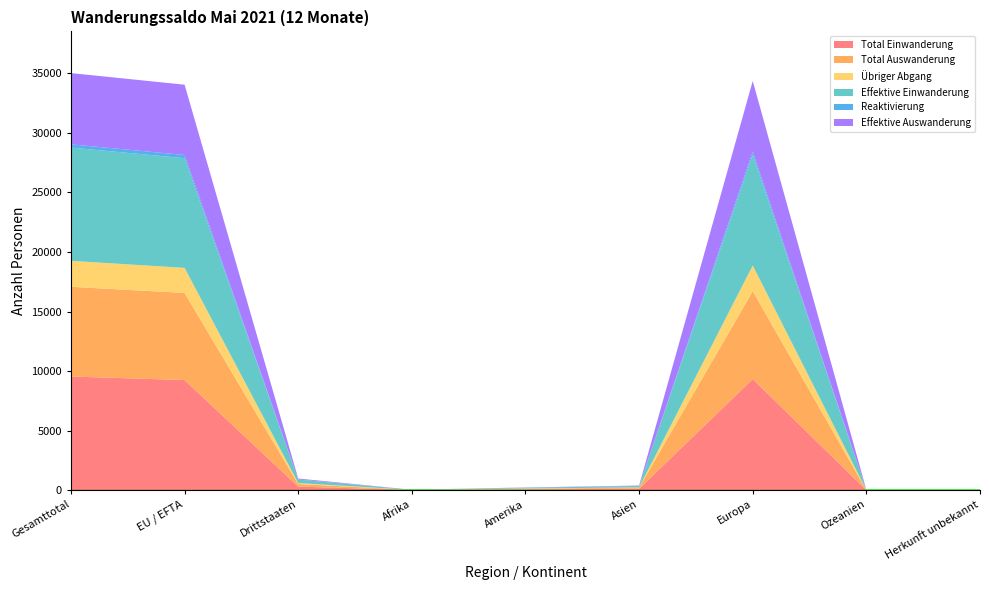

Reading left to right, extract all data points from this chart.

Total Einwanderung: 9539	9242	297	12	70	121	9330	6	0
Total Auswanderung: 7536	7318	218	8	44	98	7386	0	0
Übriger Abgang: 2182	2104	78	2	21	10	2146	3	0
Effektive Einwanderung: 9509	9212	297	12	70	121	9300	6	0
Reaktivierung: 270	268	2	1	0	0	269	0	0
Effektive Auswanderung: 5984	5902	82	1	21	34	5928	0	0